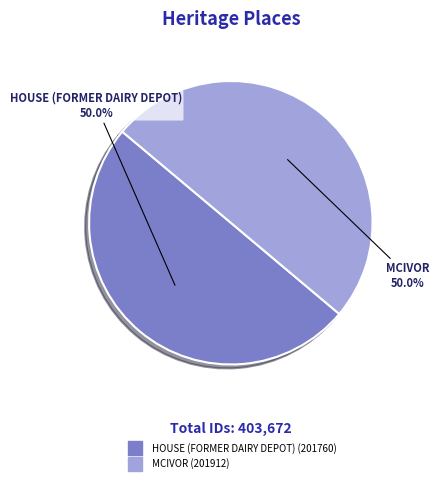

What percentage do MCIVOR and HOUSE (FORMER DAIRY DEPOT) together represent?

100.0%